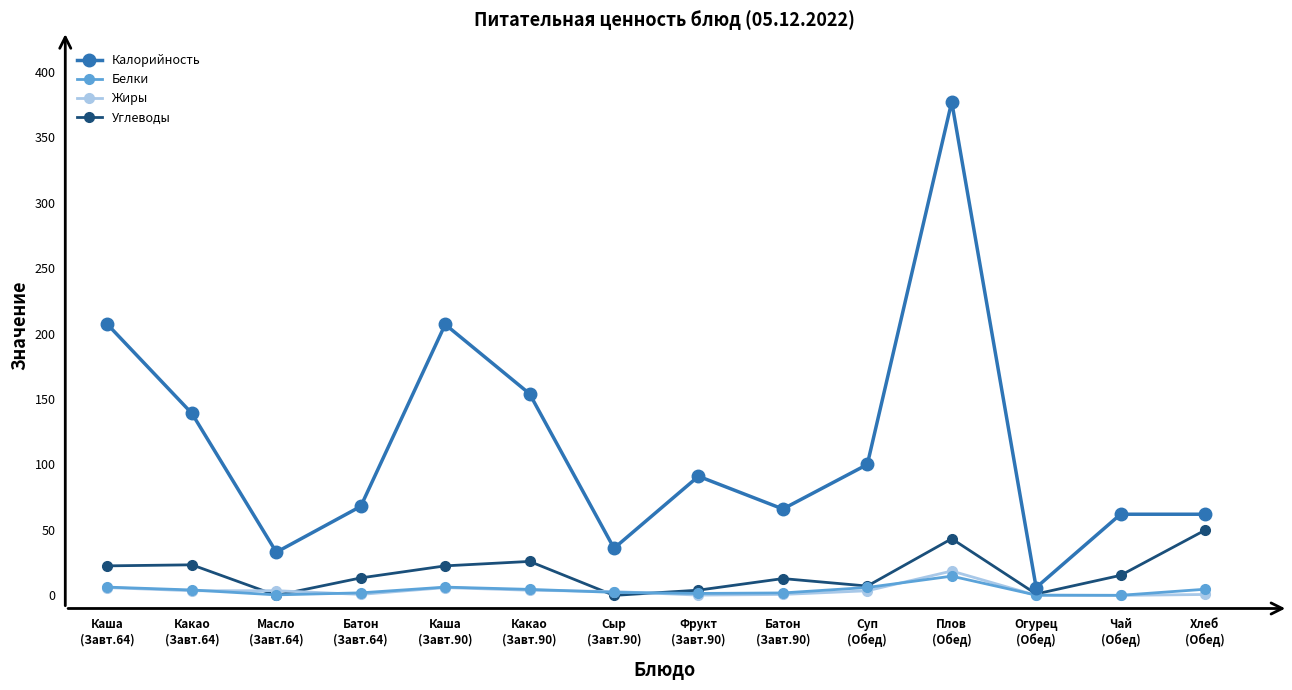

Which series has the largest total across all categories?

Калорийность